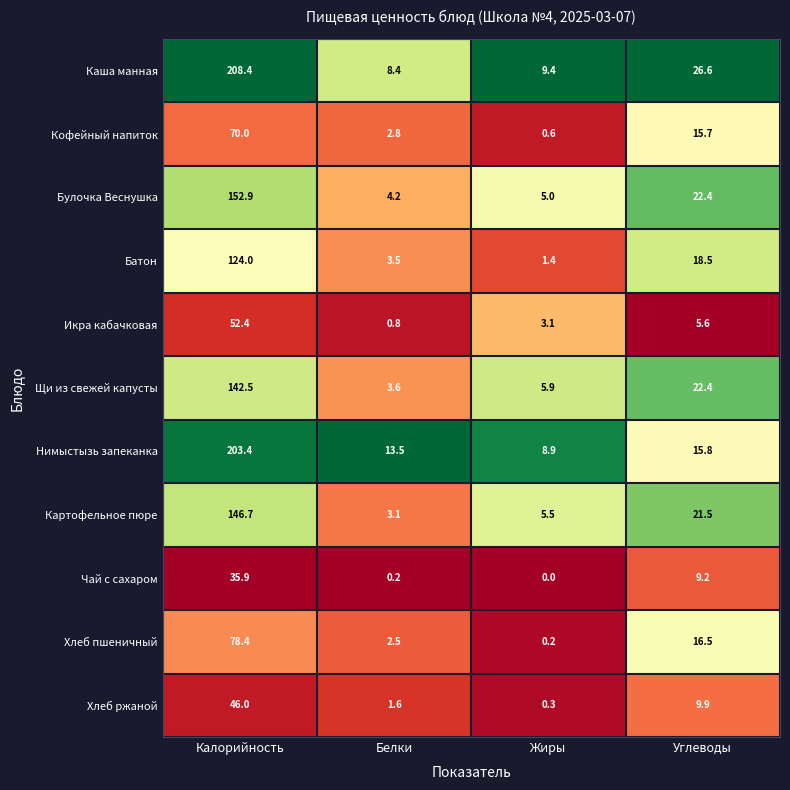

Between Белки and Жиры, which series saw the biggest shift?

Нимыстызь запеканка